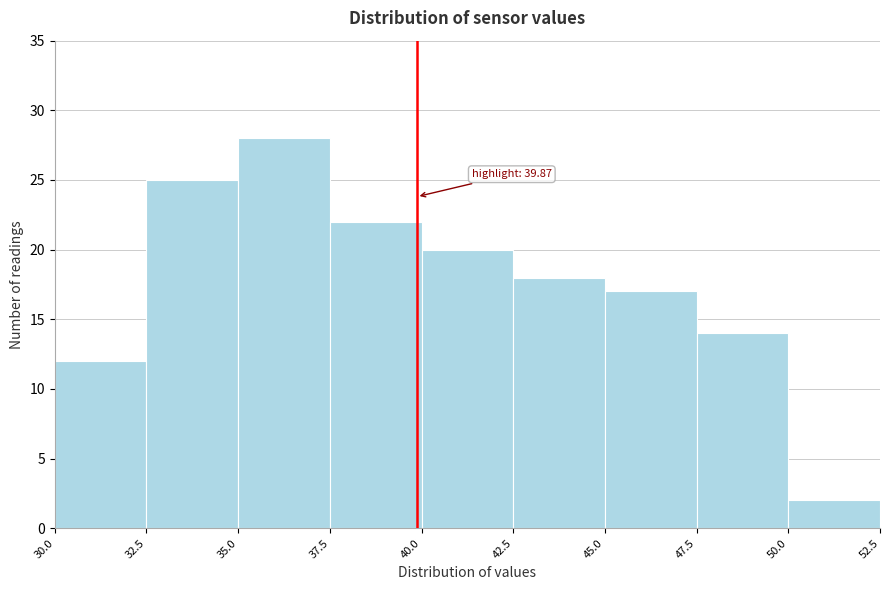

Which range on the x-axis has the tallest bar?

35.0 to 37.5